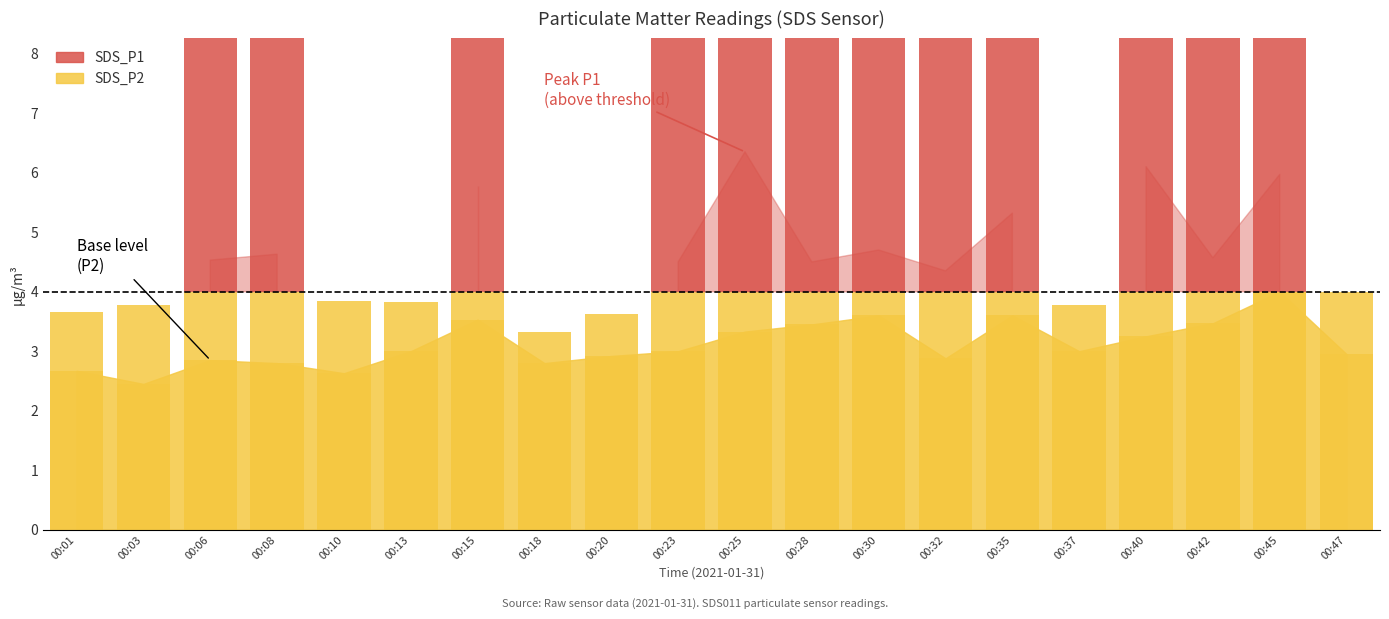

Where does the data first go above 4?

00:06